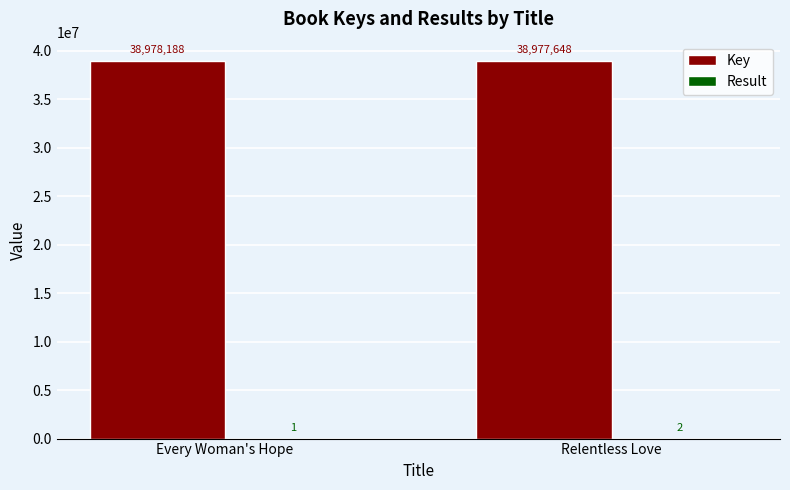

Which category has the highest value across all series?

Every Woman's Hope